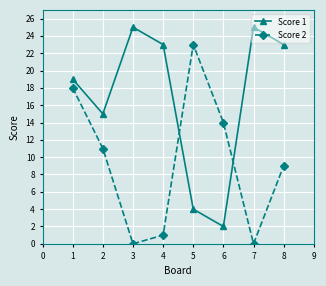

How many lines are shown in the chart?

2